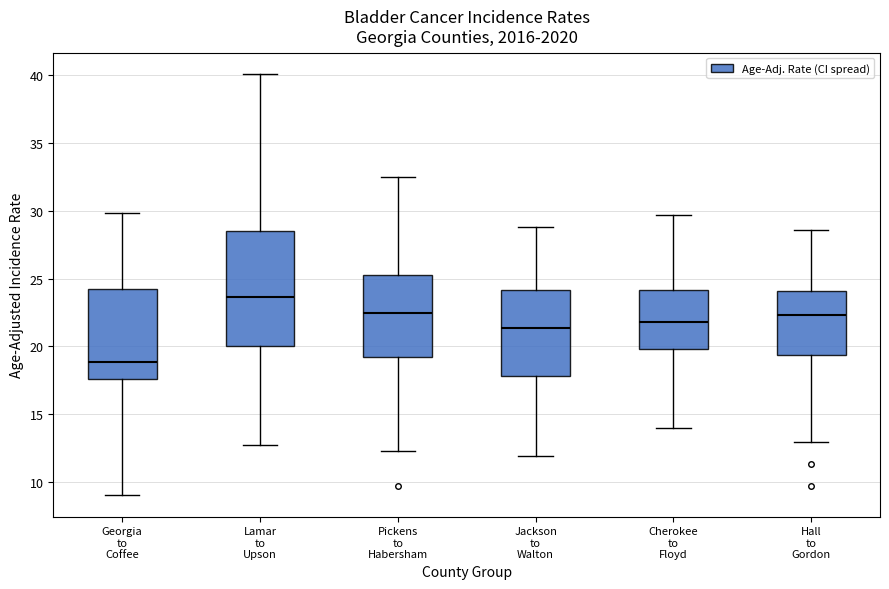

Reading left to right, transcribe this box plot: for each box, give where its median line is, the range the box spans, and where its two whiskers end, as read against the y-axis. The values are not printed on the chart, so give them approximately, as read against the axis.

Georgia to Coffee: median 19.0, box 17.5 to 24.0, whiskers 9.0 to 30.0
Lamar to Upson: median 23.5, box 20.0 to 28.5, whiskers 12.5 to 40.0
Pickens to Habersham: median 22.5, box 19.0 to 25.5, whiskers 12.0 to 32.5
Jackson to Walton: median 21.5, box 18.0 to 24.0, whiskers 12.0 to 29.0
Cherokee to Floyd: median 22.0, box 20.0 to 24.0, whiskers 14.0 to 29.5
Hall to Gordon: median 22.5, box 19.5 to 24.0, whiskers 13.0 to 28.5